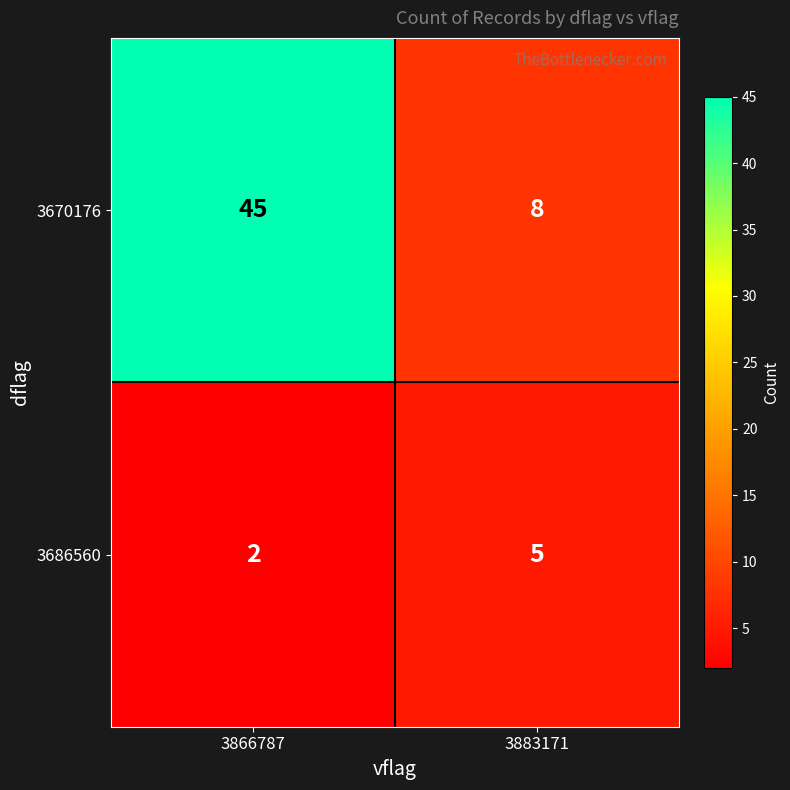

Which category has the lowest value in the 3686560 series?

3866787